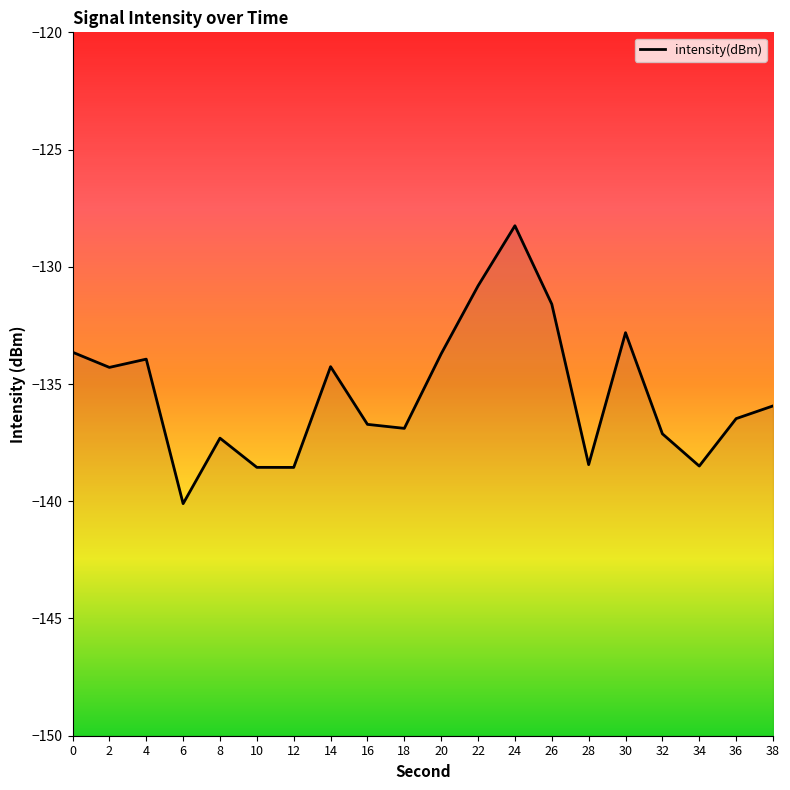

Does the chart display data point markers on the line(s)?

No